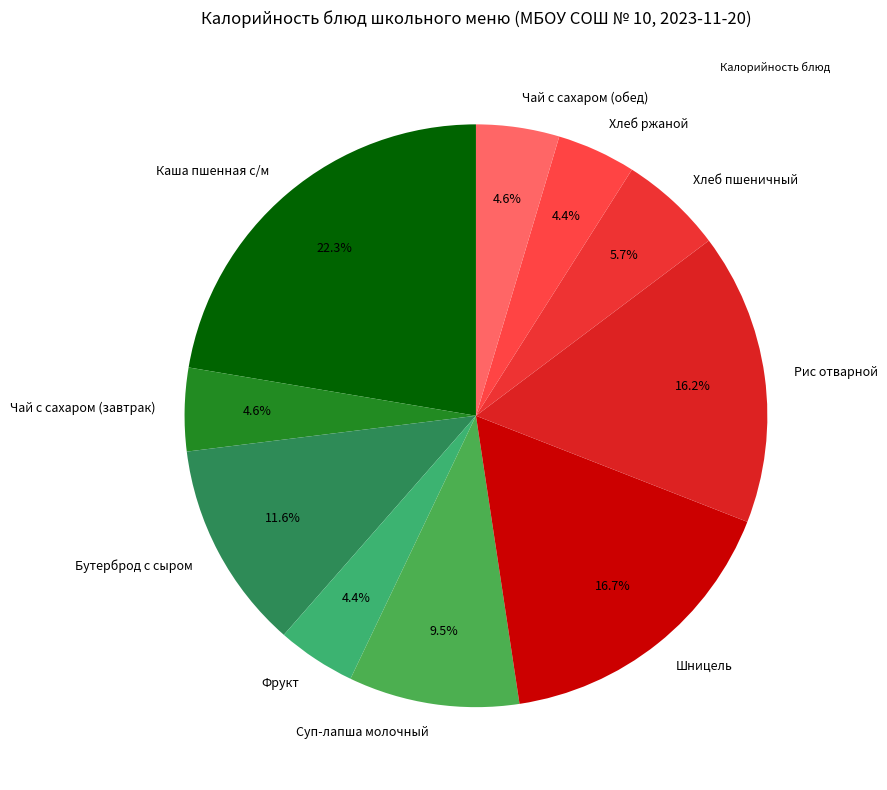

Which slice is the largest?

Каша пшенная с/м